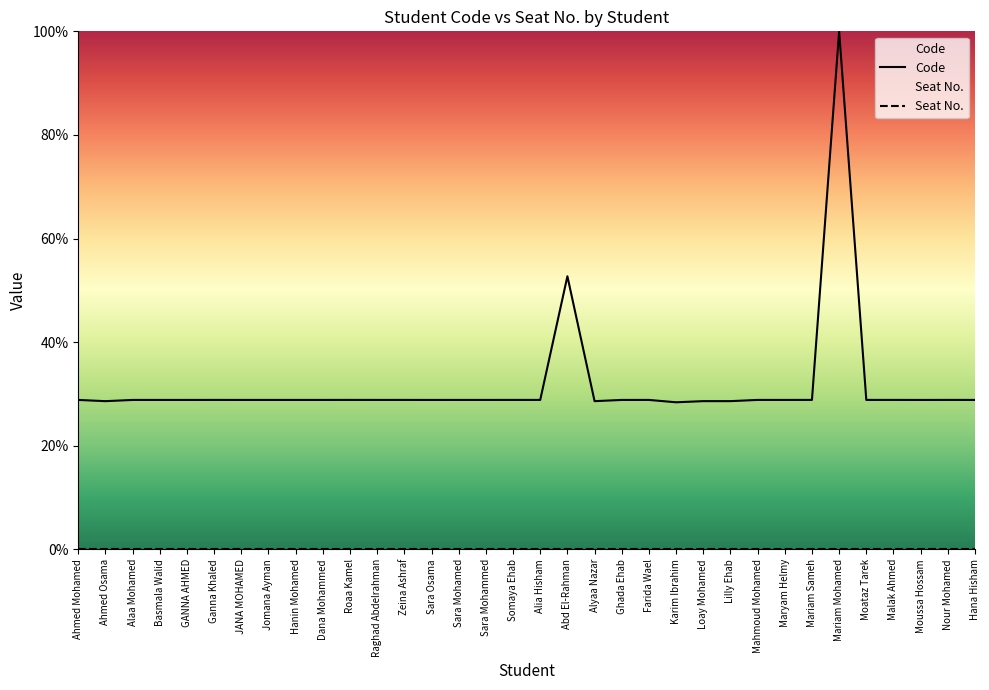

What is the average value?

31.6